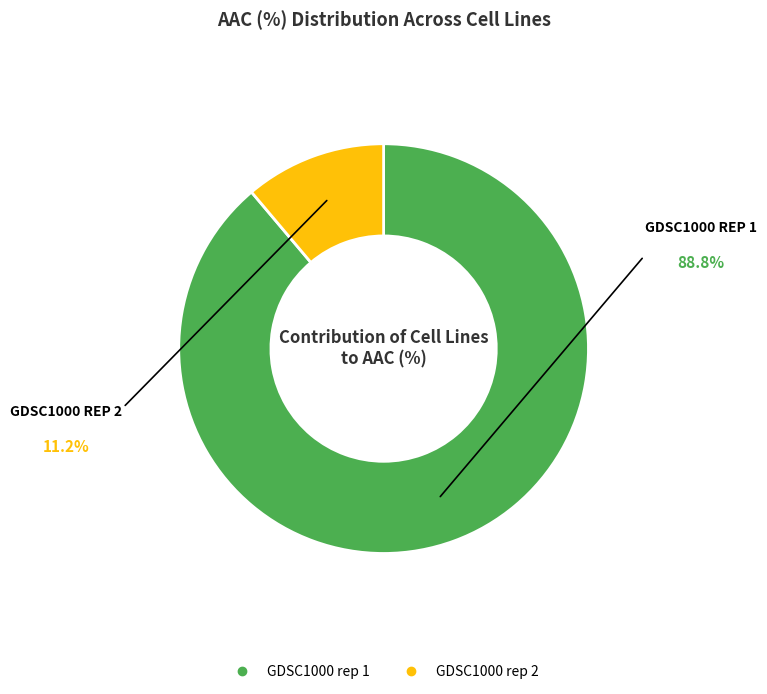

What is the largest slice in the pie chart?

GDSC1000 rep 1